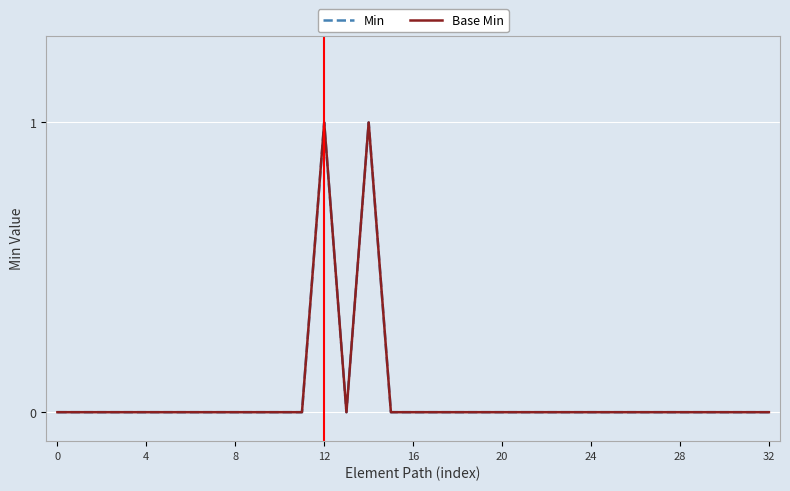

Count the number of data series in this chart.

2